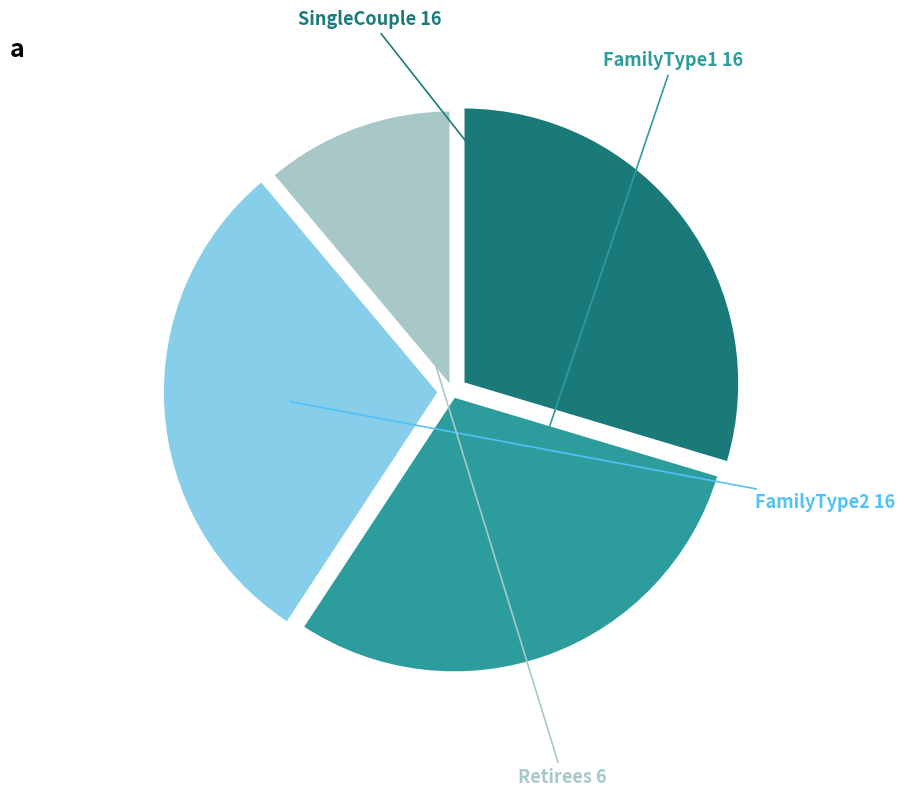

Which category has the smallest portion of the pie?

Retirees